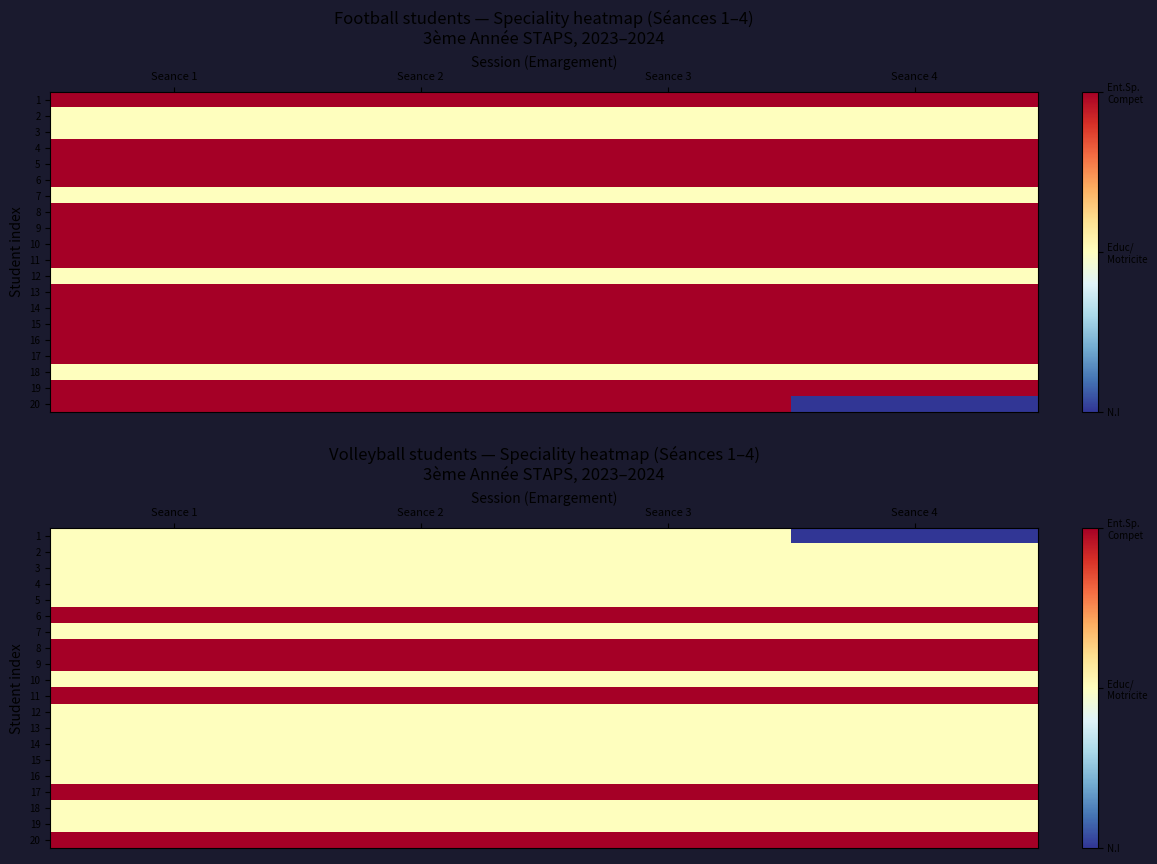

Which category has the lowest value in the 13 series?

Seance 1